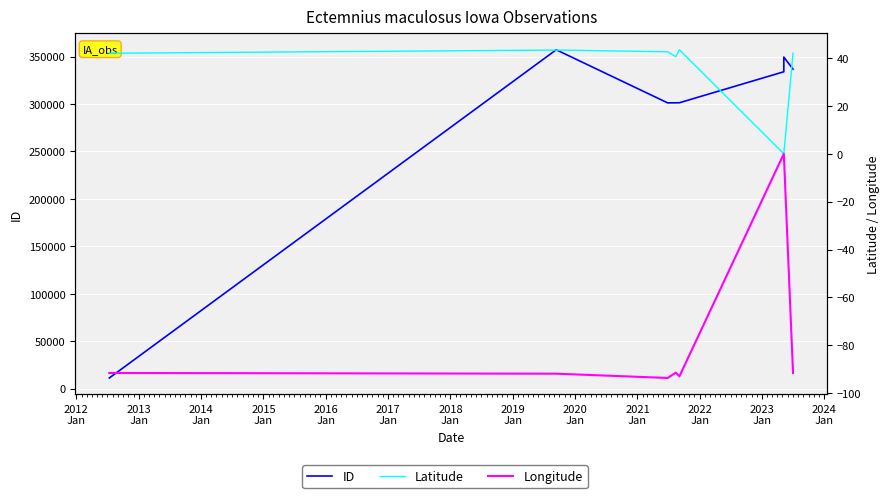

How many lines are shown in the chart?

3